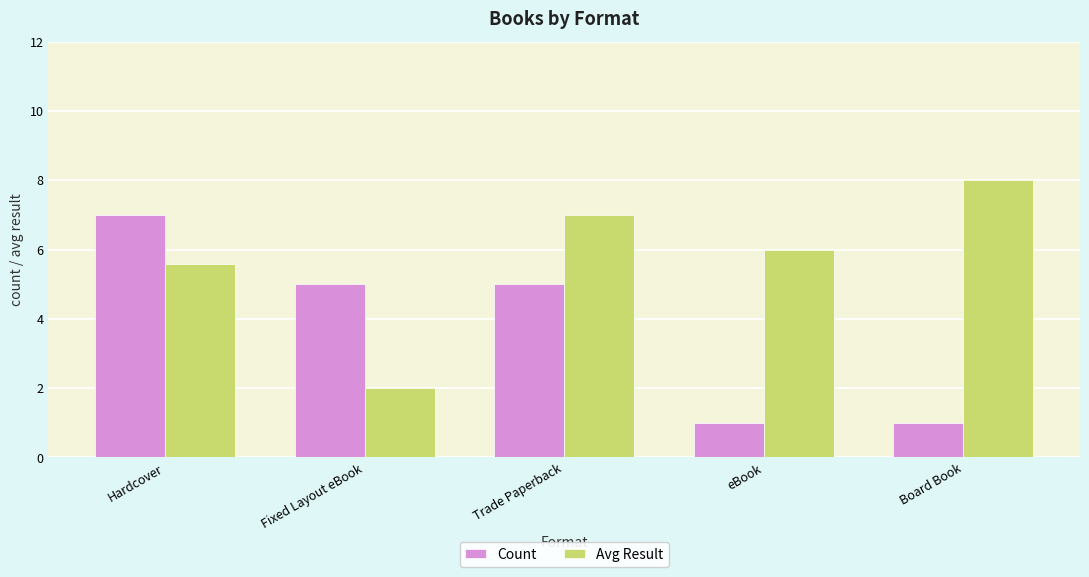

At which label does Count reach its peak?

Hardcover